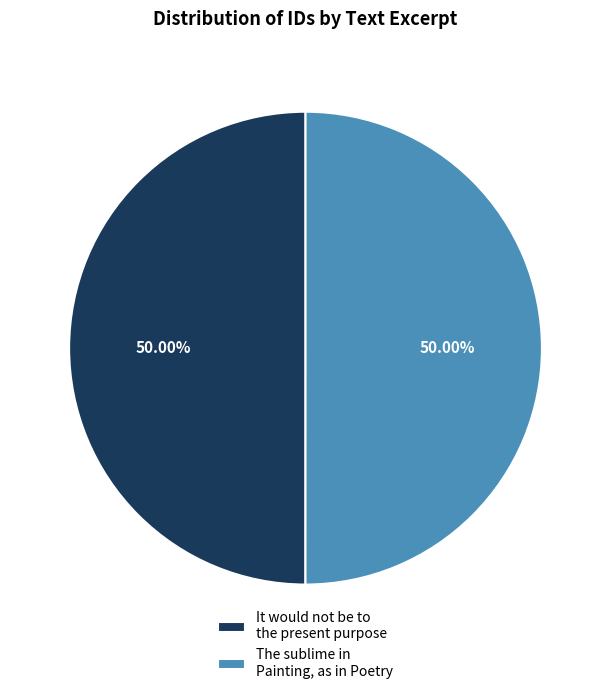

Is the sum of It would not be to the present purpose and The sublime in Painting, as in Poetry greater than half?

Yes